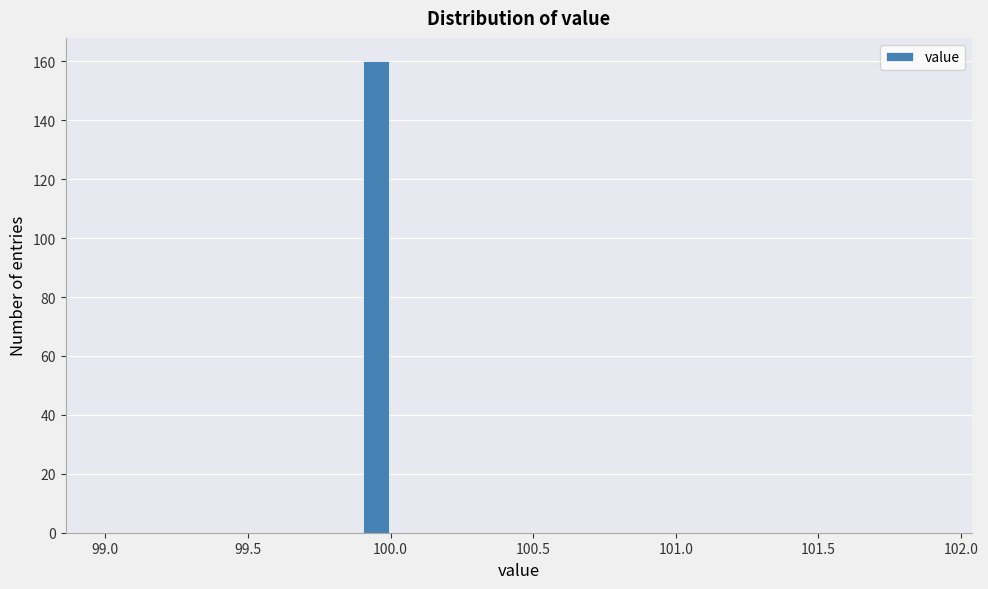

Around what value on the x-axis is the tallest bar? Give the approximate position of its centre, as read against the axis.

99.95